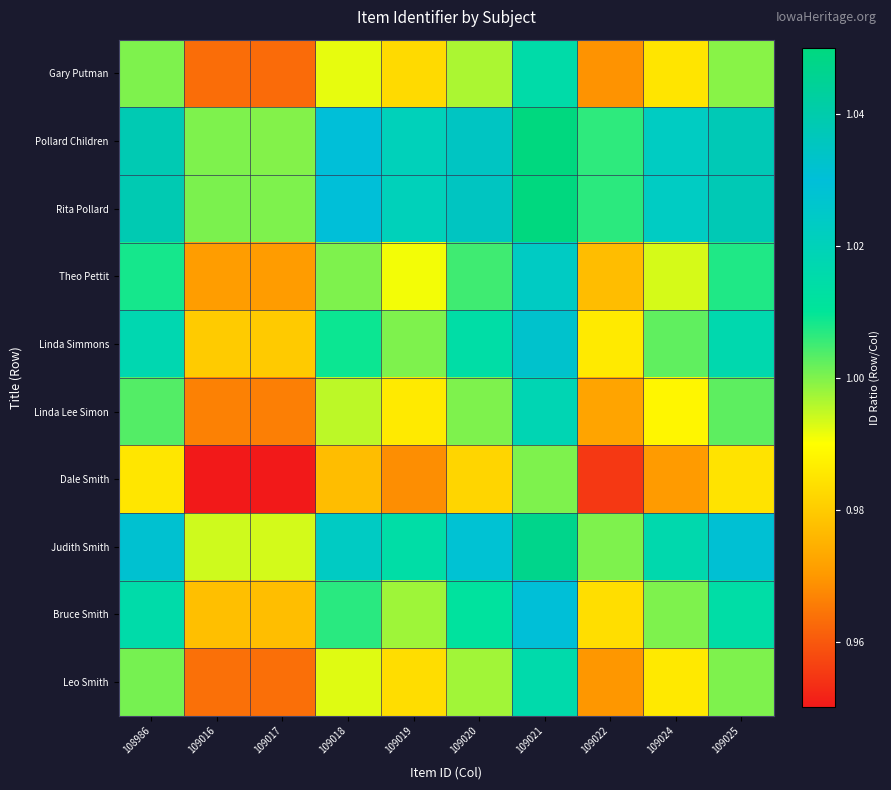

Which series has the largest total across all categories?

Rita Pollard